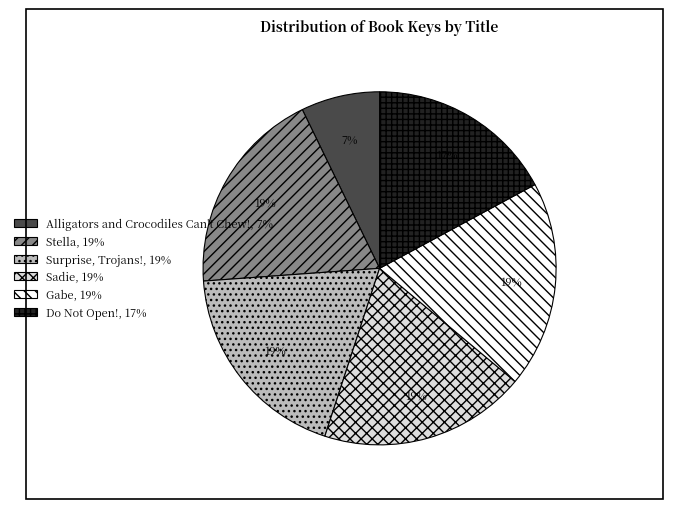

What is the smallest slice in the pie chart?

Alligators and Crocodiles Can't Chew!